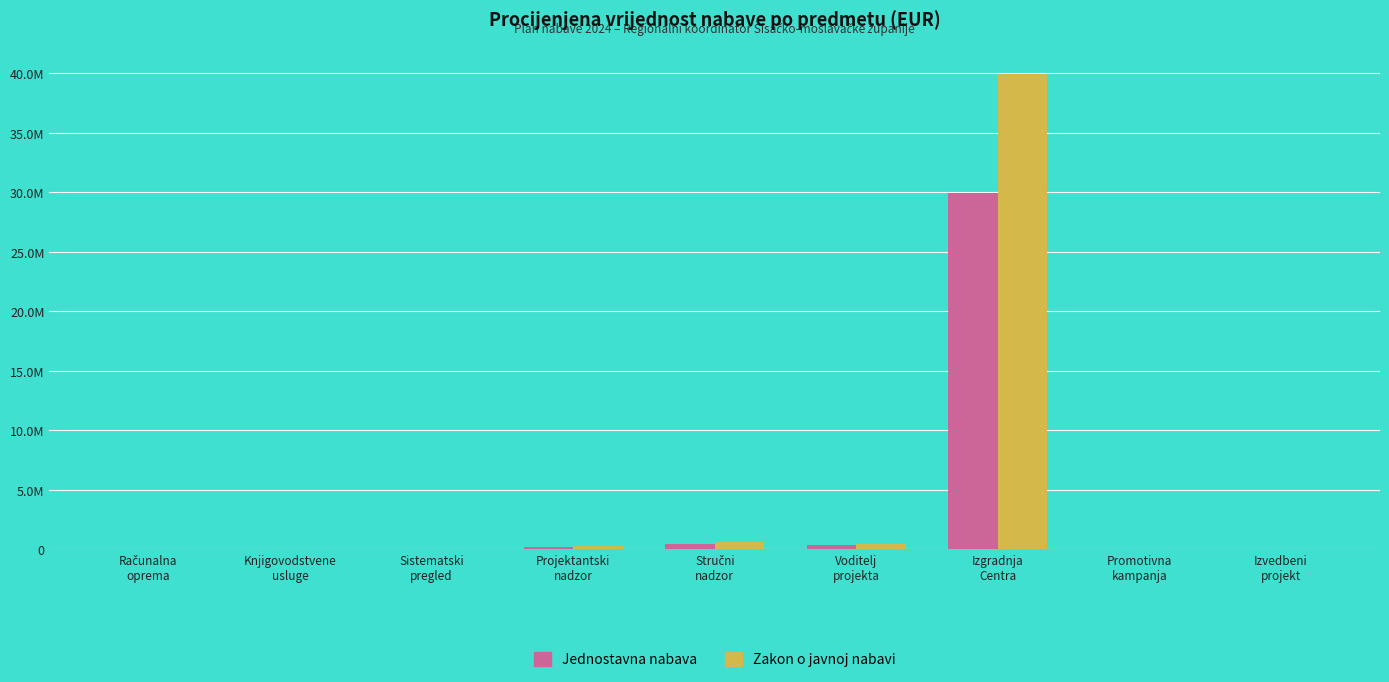

What is the sum of all Zakon o javnoj nabavi values?

41368439.4